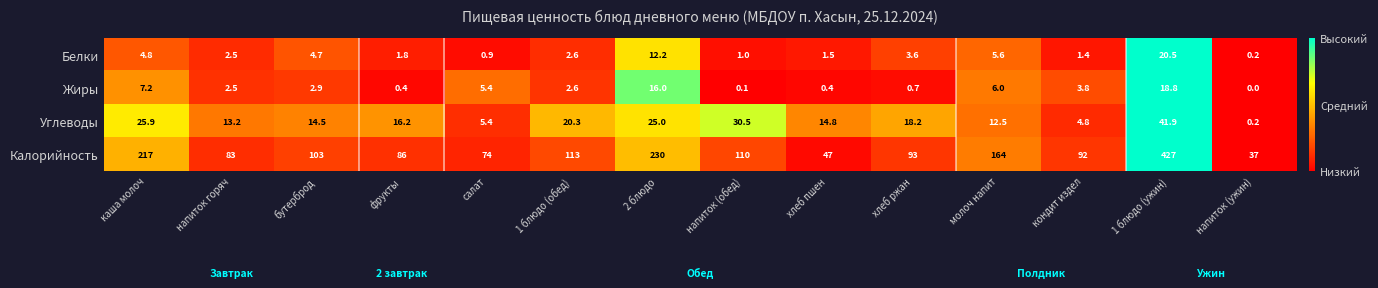

What is the sum of all Углеводы values?

243.4